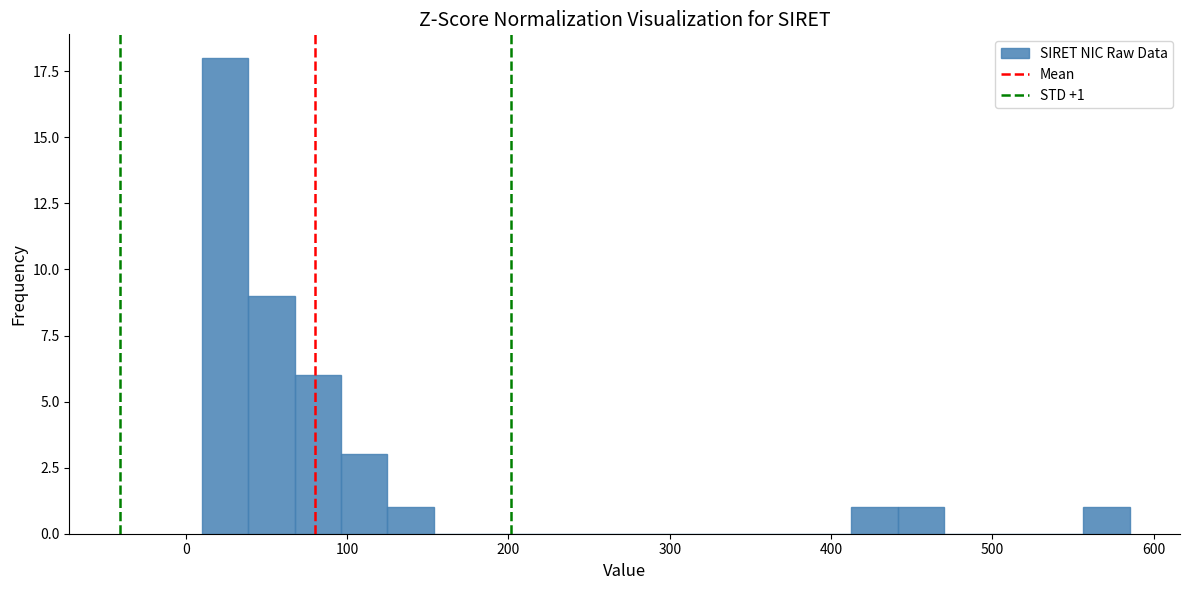

Around what value on the x-axis is the tallest bar? Give the approximate position of its centre, as read against the axis.

20